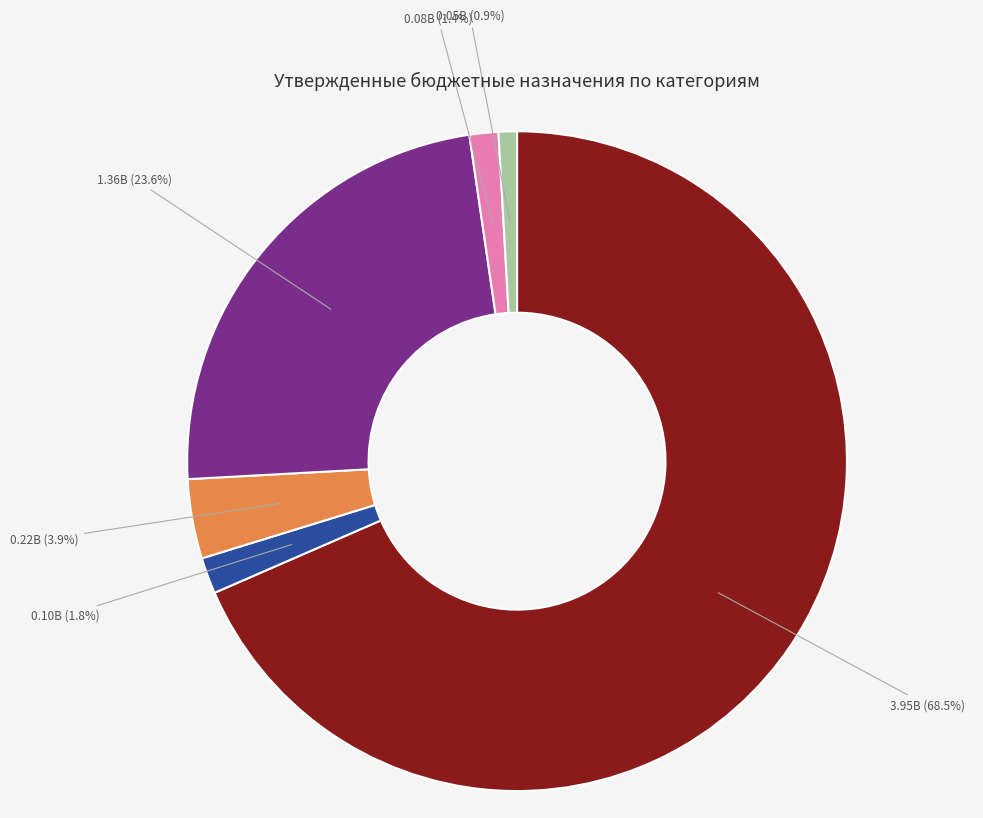

Does any single category account for the majority?

Yes